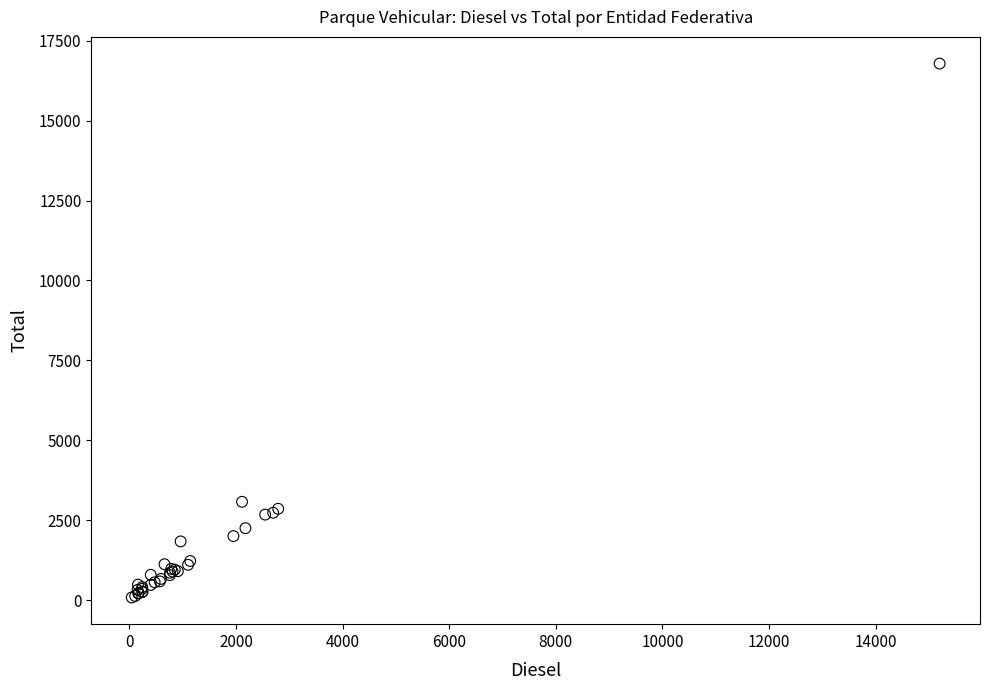

What Y value in the scatter plot is closest to 8435?

3080